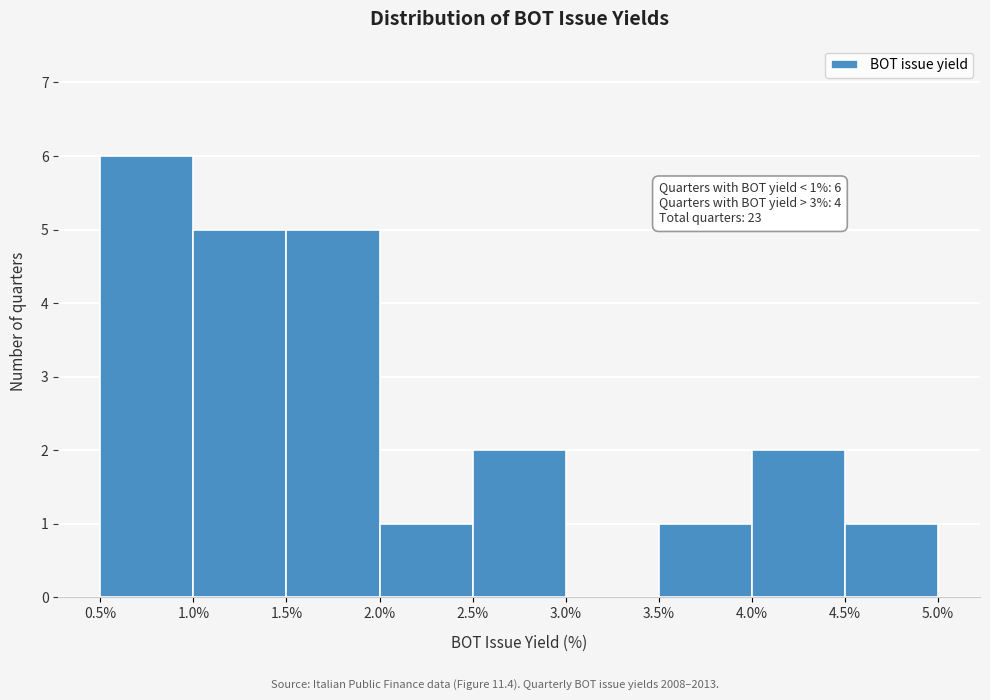

Over which range of the x-axis is the bar tallest?

0.5% to 1.0%